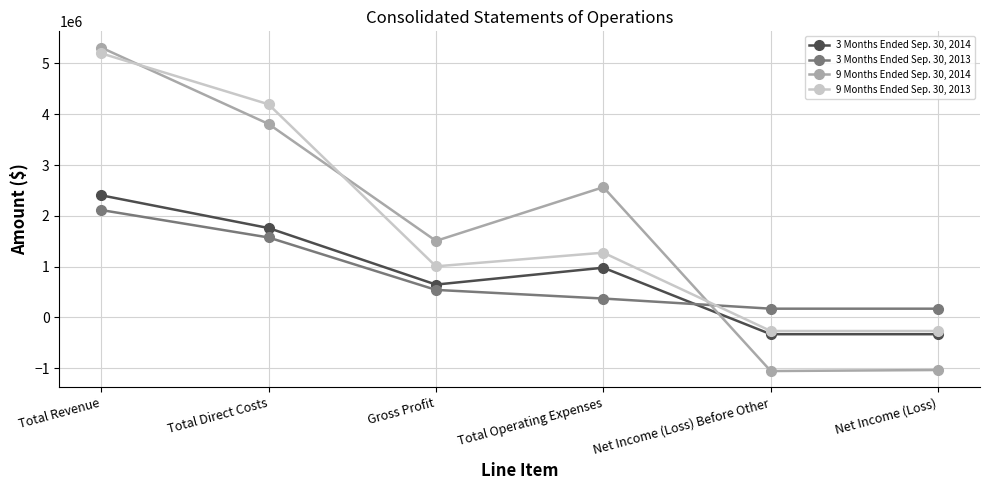

Does the chart have visible grid lines?

Yes